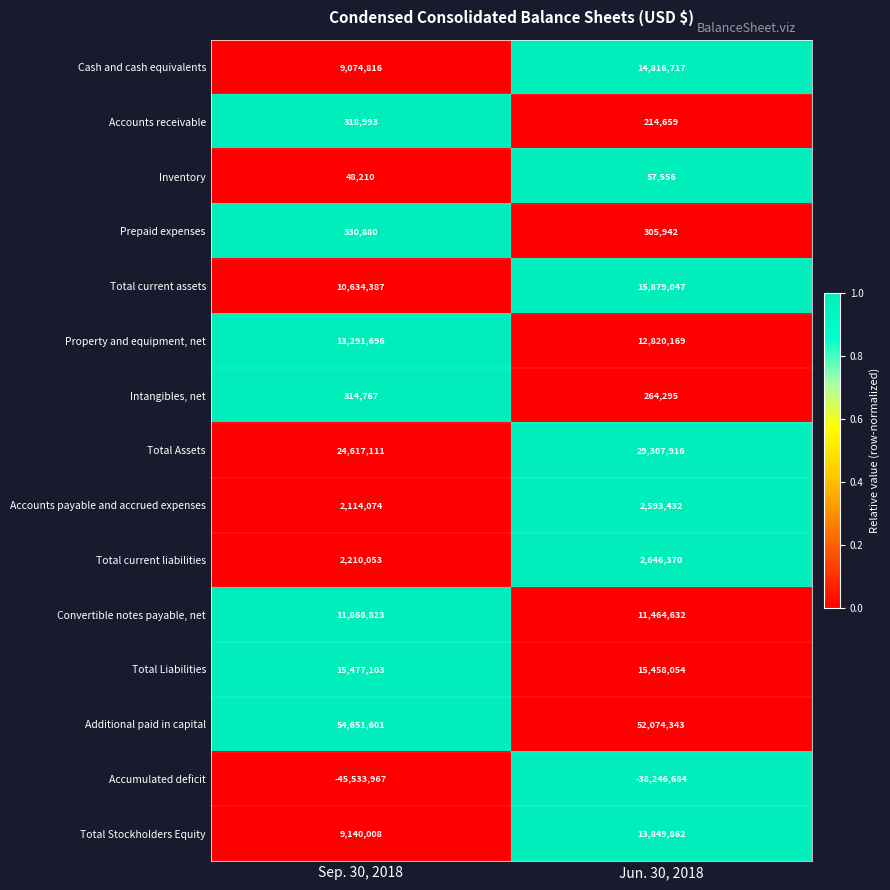

Rank the categories by Accounts receivable value from lowest to highest.

Jun. 30, 2018, Sep. 30, 2018